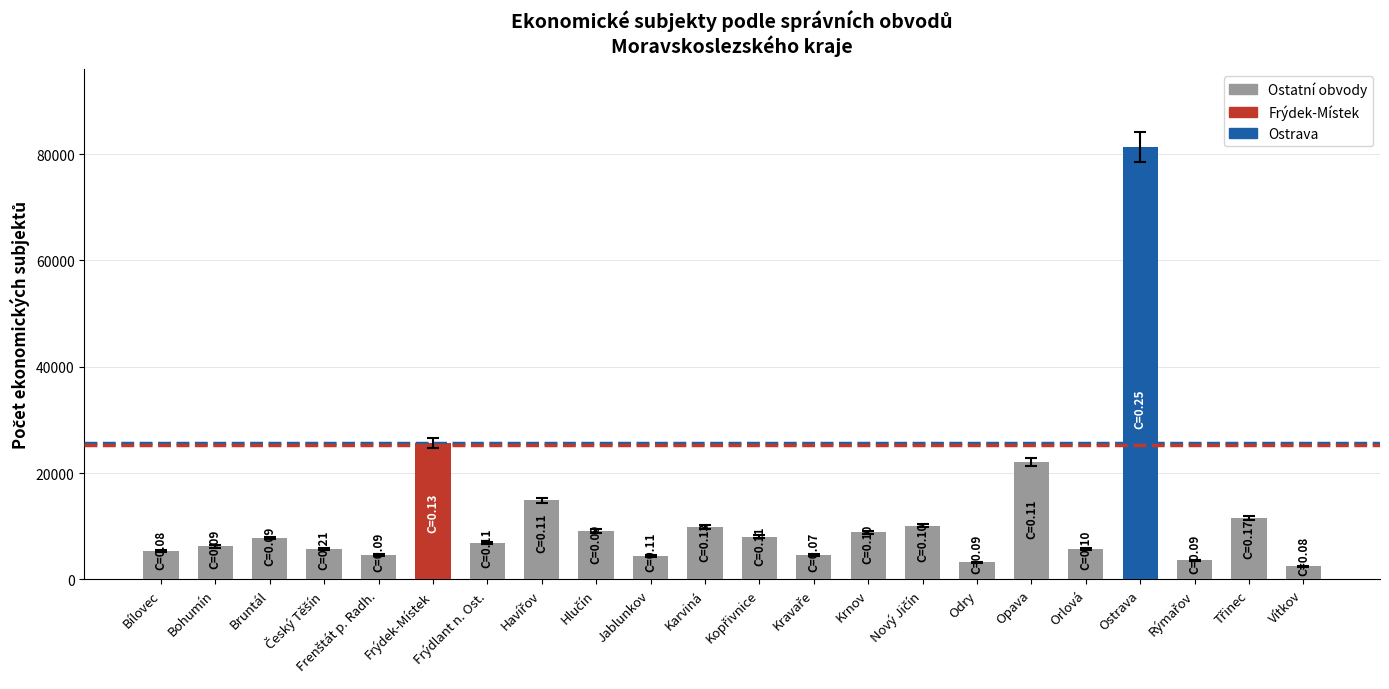

How many bars are there in total?

22